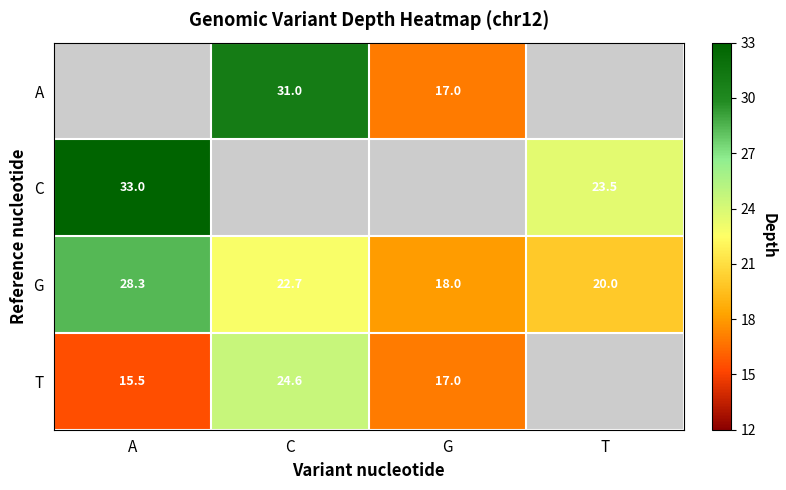

List the labels in order of G value, largest first.

A, C, T, G